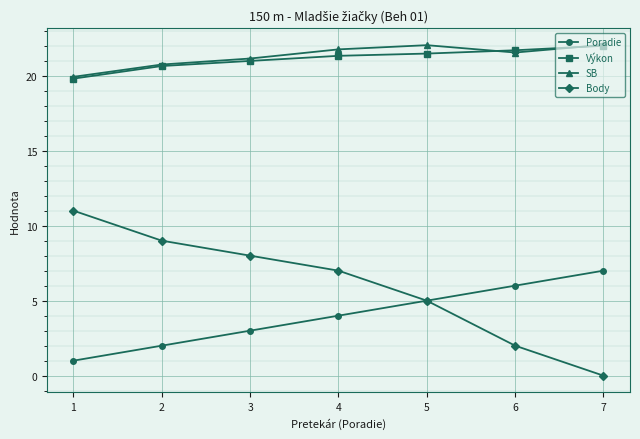

What is the sum of the Výkon values at 5 and 4?

42.8